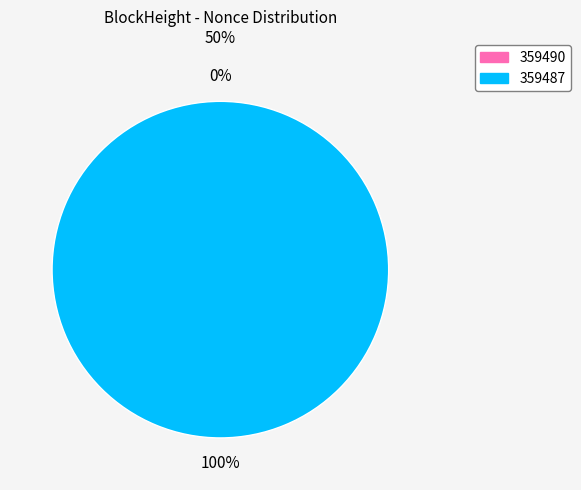

How many segments does this pie chart have?

2